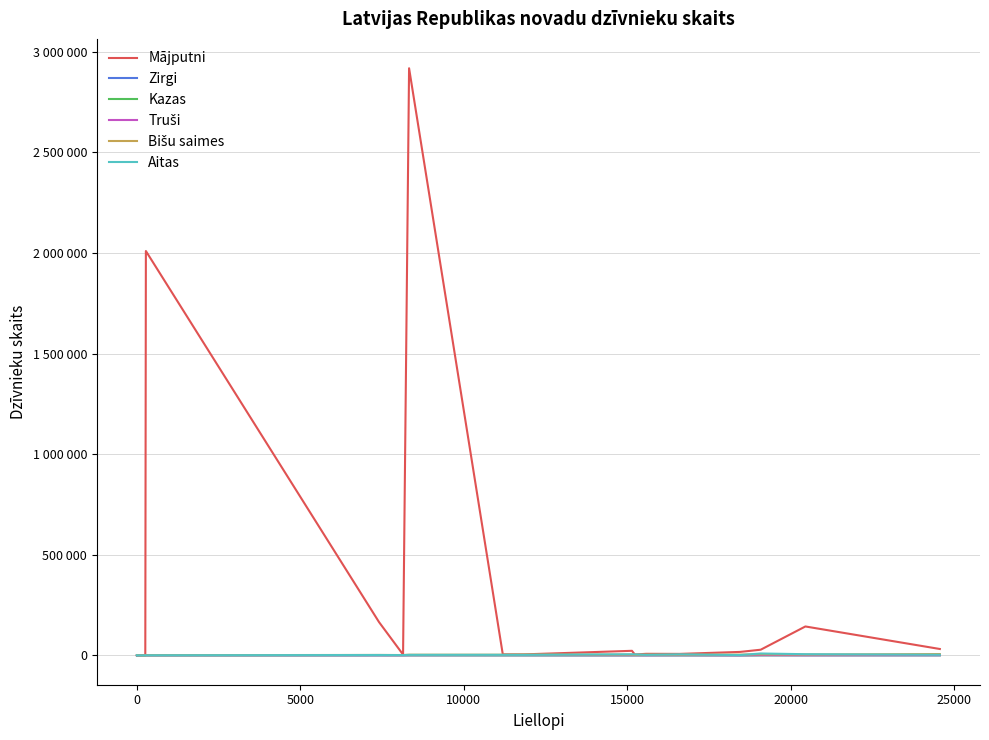

Reading left to right, transcribe all the data shown in this chart.

Mājputni: 40	149	20	74	546	2010186	165541	3988	2918814	5053	4891	22655	4292	7688	7356	17196	28108	143674	31678
Zirgi: 6	16	10	40	169	294	144	371	342	148	124	147	328	192	165	109	291	618	258
Kazas: 2	21	1	10	164	129	351	446	308	281	341	371	364	451	460	177	651	593	637
Truši: 0	0	10	3	1455	306	731	363	873	1191	1176	682	685	522	995	337	1480	275	1098
Bišu saimes: 147	31	0	167	297	869	2057	1631	3214	3230	4172	3634	2581	3488	3380	3688	5173	4086	6479
Aitas: 0	8	46	4	63	346	1843	1336	2472	2783	2650	5407	5115	2607	5019	1613	9345	5809	3058